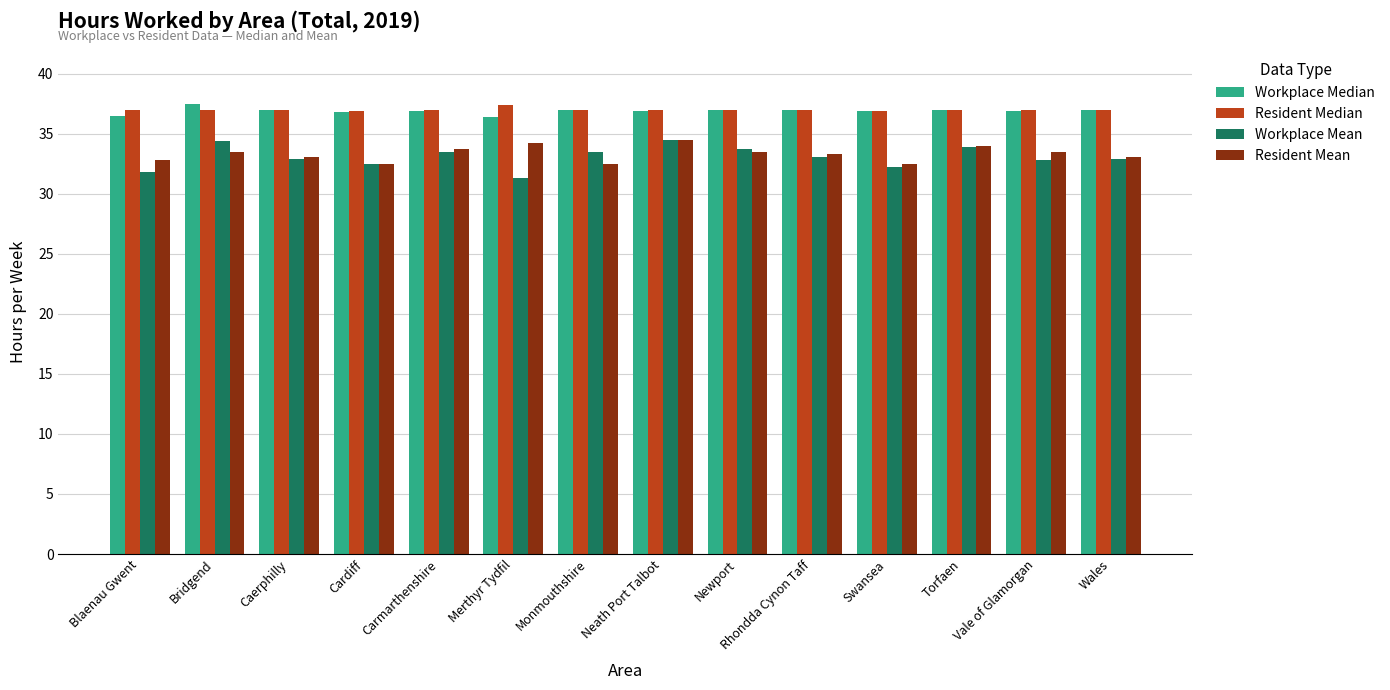

What are all the series names shown in the legend?

Workplace Median, Resident Median, Workplace Mean, Resident Mean